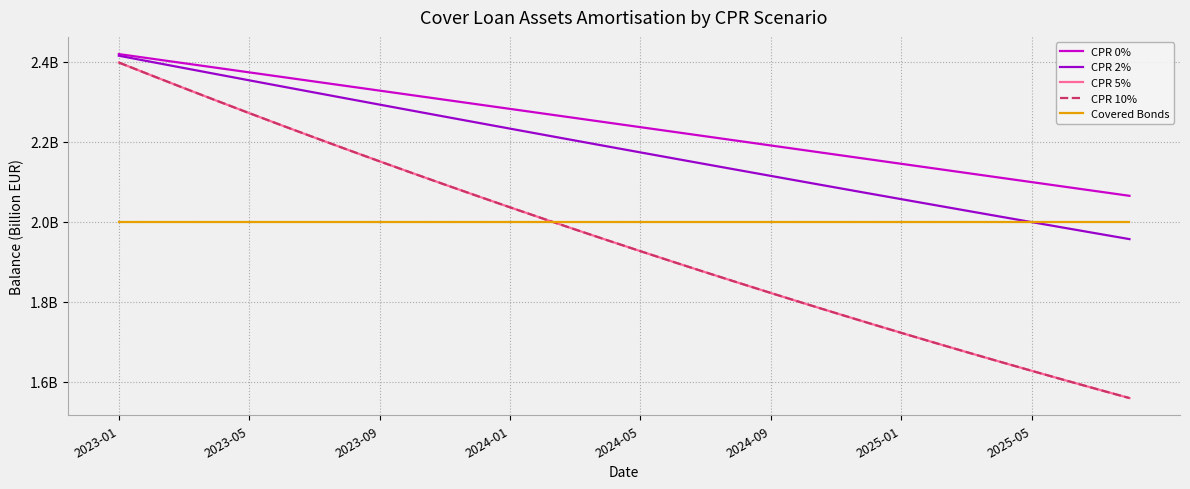

True or false: CPR 2% and CPR 10% intersect in this chart.

False